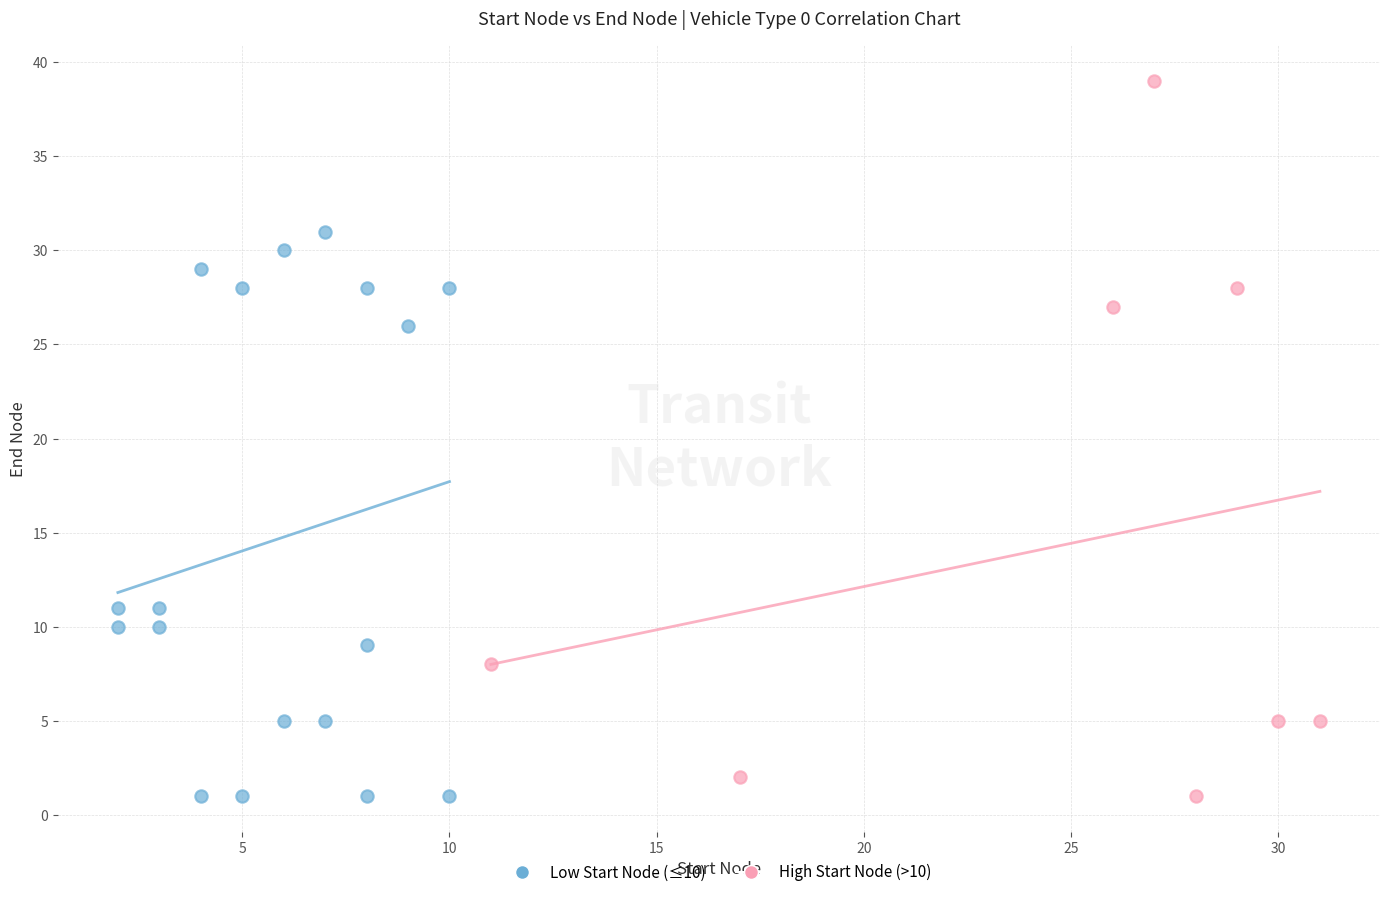

Which series reaches the maximum Y coordinate?

High Start Node (>10)